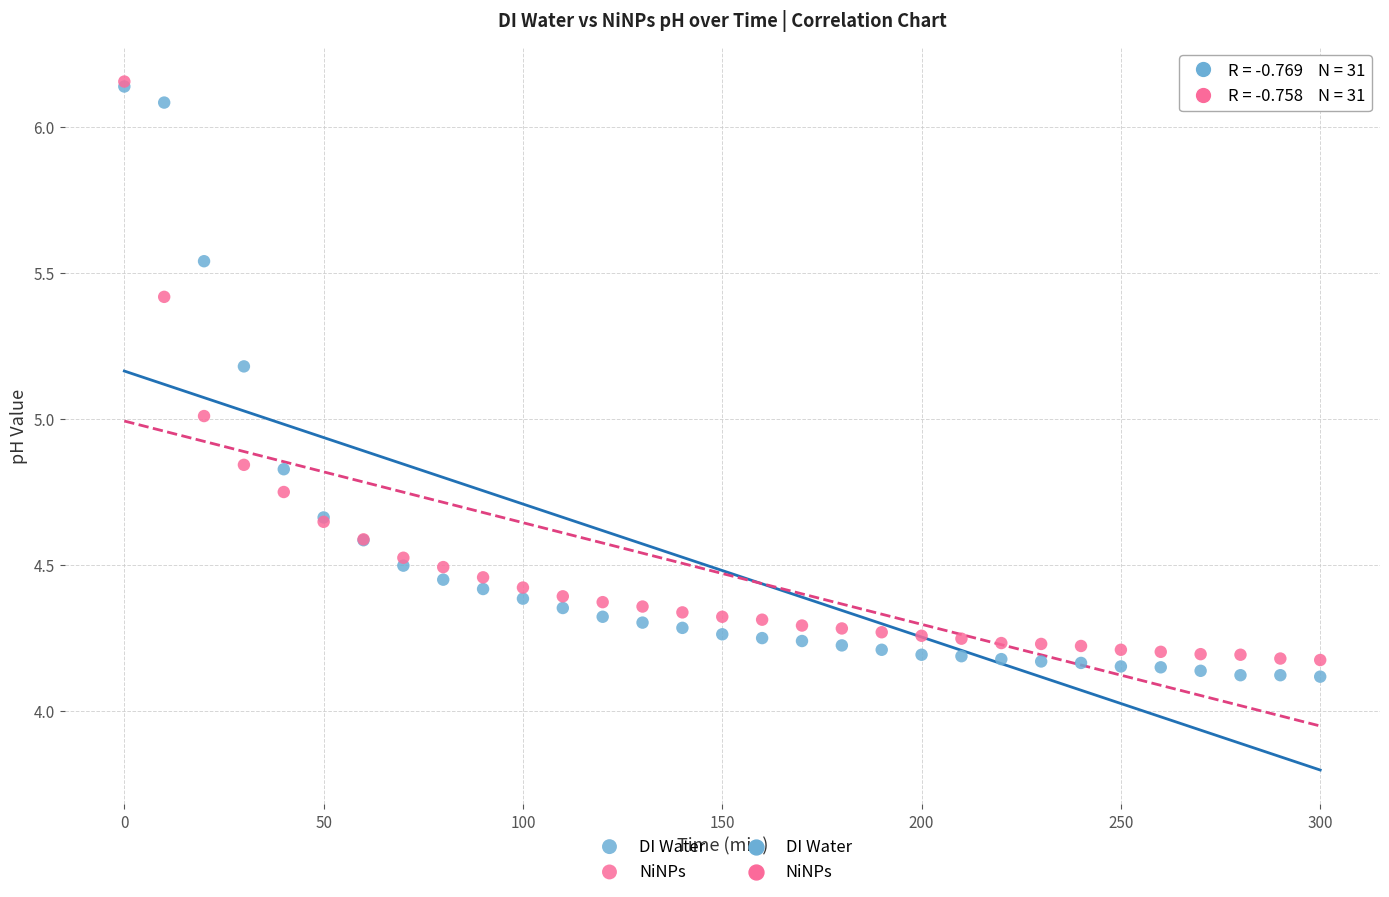

Which series has the widest spread of Y values?

DI Water